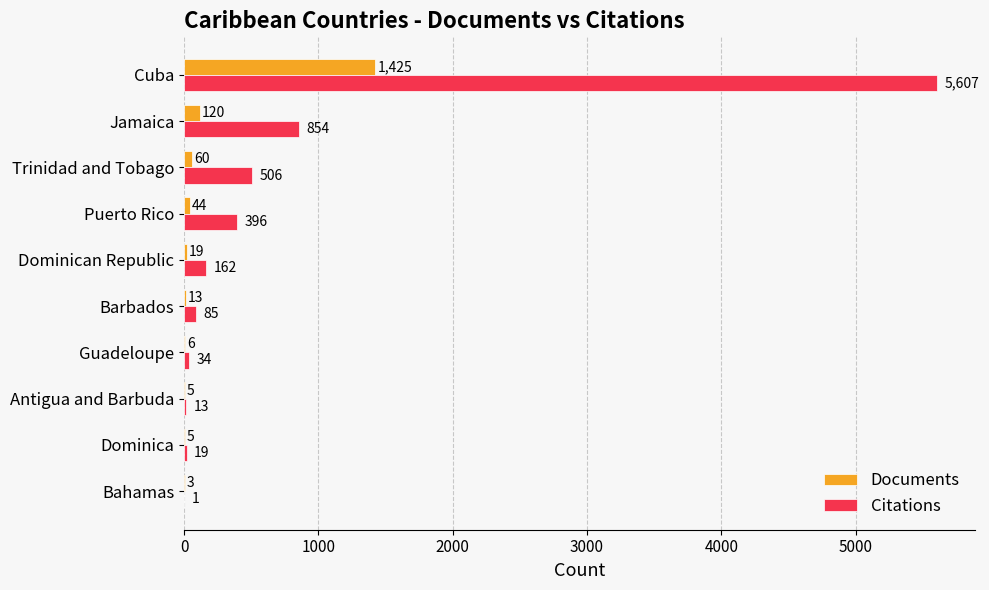

Which series has the largest total across all categories?

Citations